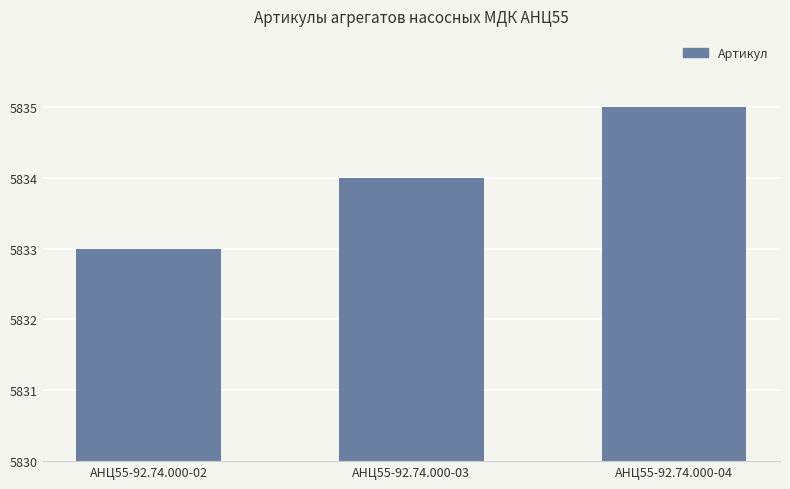

How many values are between 5833 and 5835?

3